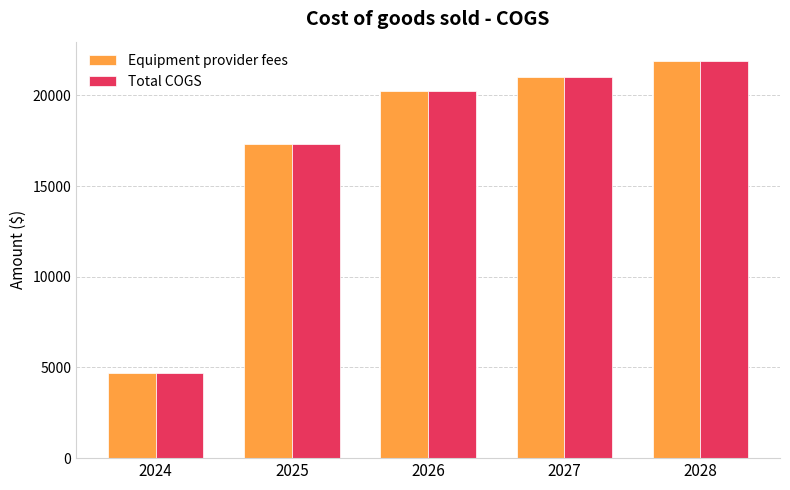

Where is Equipment provider fees nearest to the value 13297?

2025